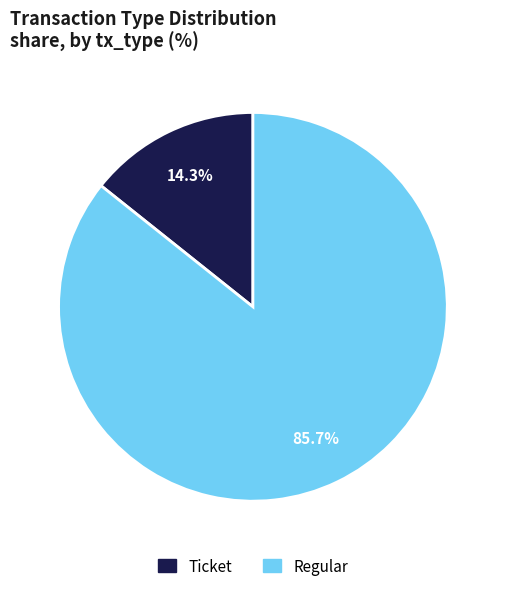

Rank the categories by value from highest to lowest.

Regular, Ticket